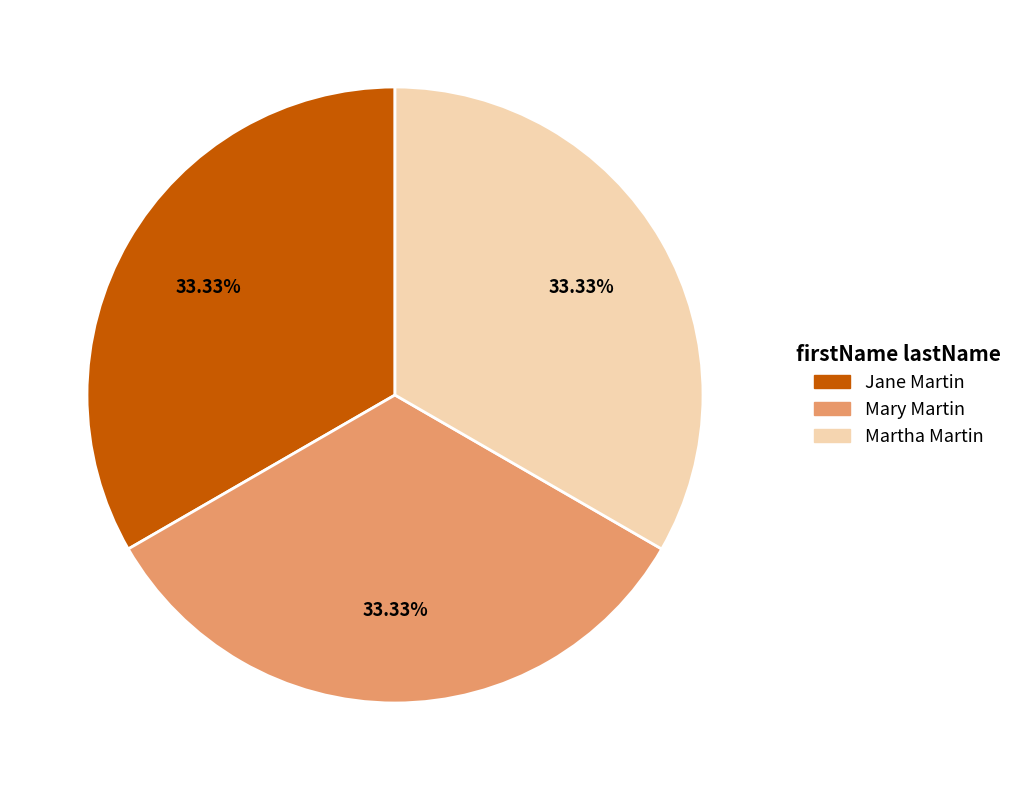

Is there a majority slice in this chart?

No